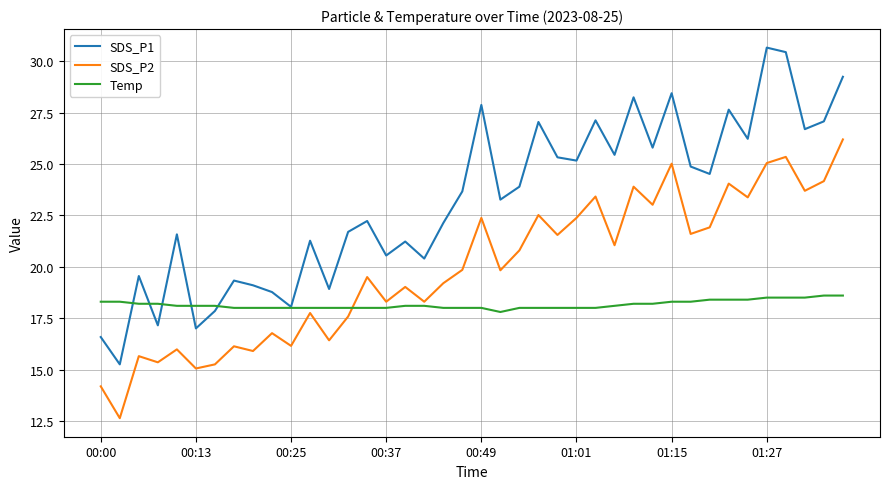

Which series has the widest spread of values?

SDS_P1